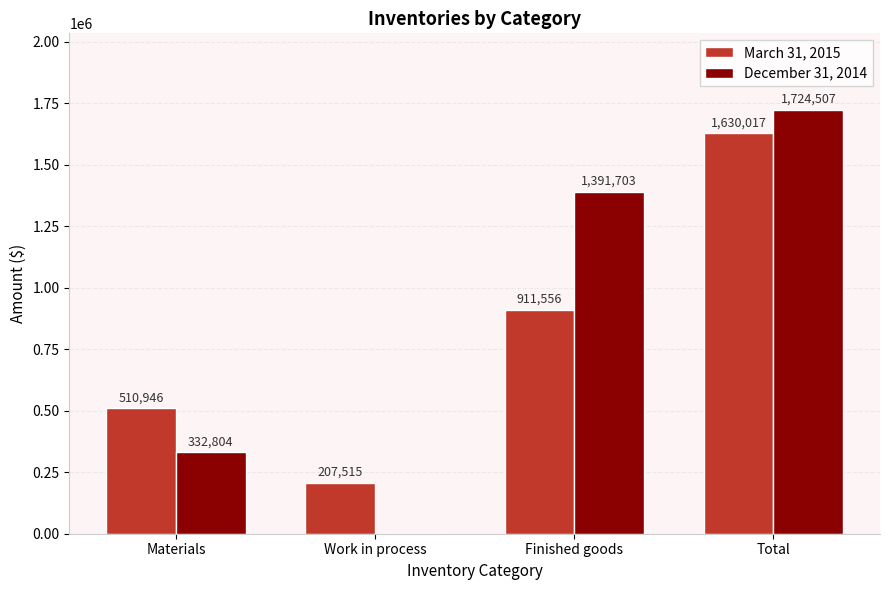

What is the average value of the December 31, 2014 series?

862254